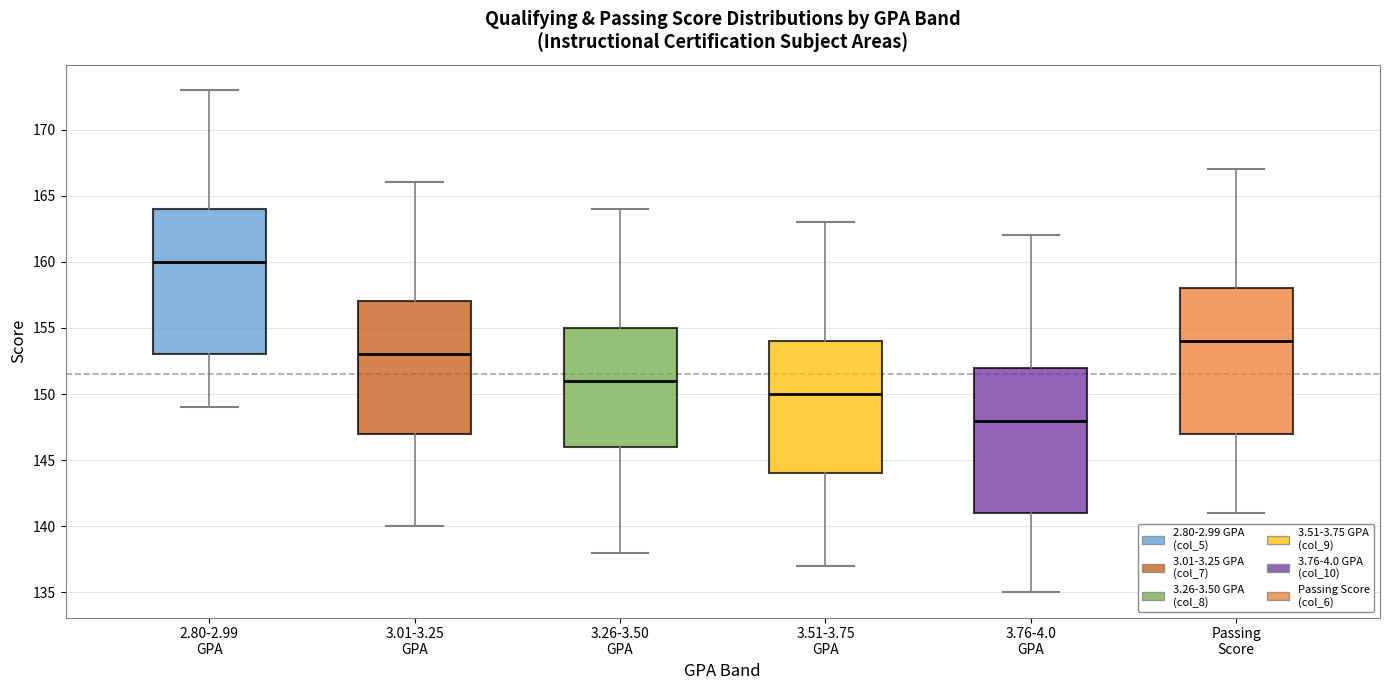

Reading left to right, transcribe this box plot: for each box, give where its median line is, the range the box spans, and where its two whiskers end, as read against the y-axis. The values are not printed on the chart, so give them approximately, as read against the axis.

2.80-2.99 GPA: median 160, box 153 to 164, whiskers 149 to 173
3.01-3.25 GPA: median 153, box 147 to 157, whiskers 140 to 166
3.26-3.50 GPA: median 151, box 146 to 155, whiskers 138 to 164
3.51-3.75 GPA: median 150, box 144 to 154, whiskers 137 to 163
3.76-4.0 GPA: median 148, box 141 to 152, whiskers 135 to 162
Passing Score: median 154, box 147 to 158, whiskers 141 to 167